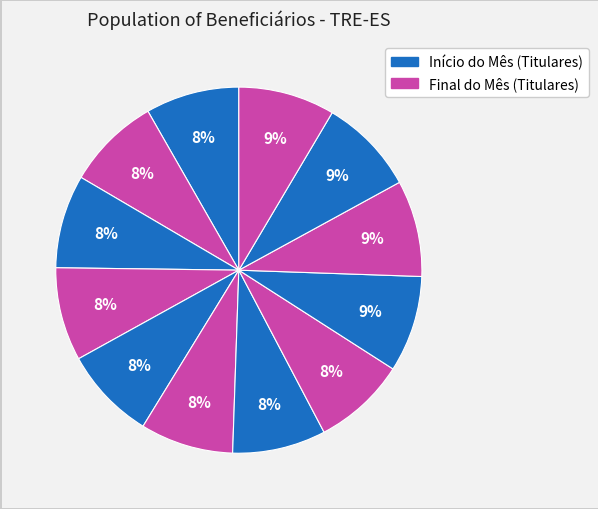

How many segments does this pie chart have?

12